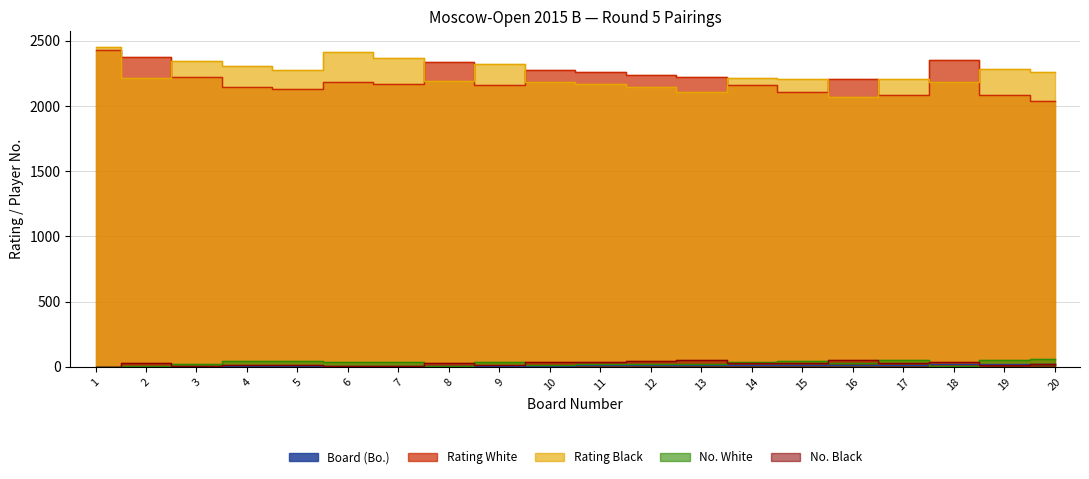

True or false: Rating Black and No. White intersect in this chart.

False